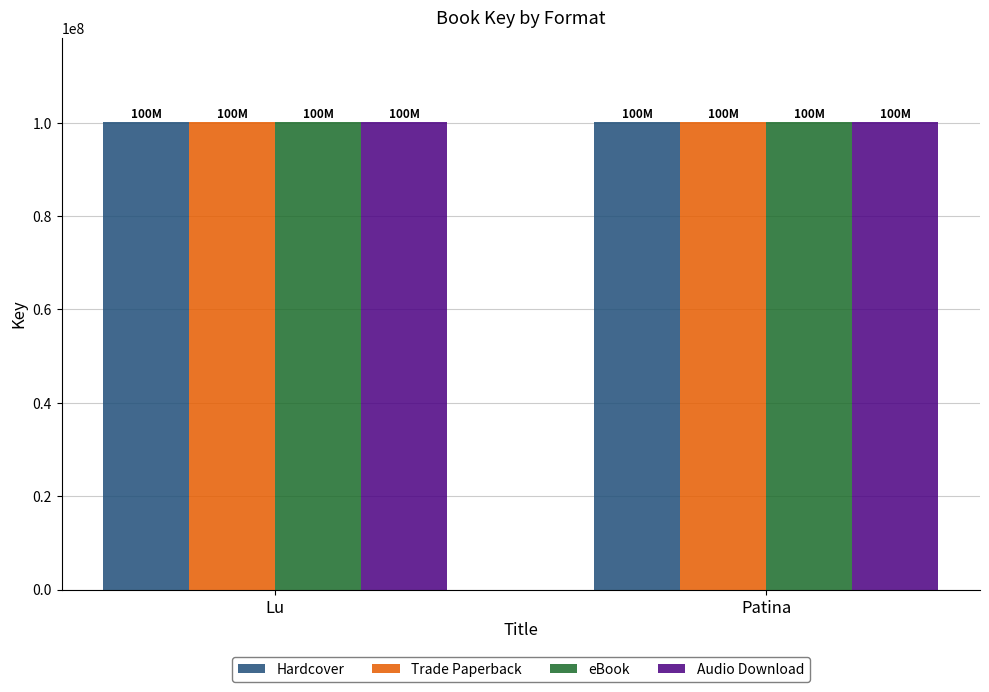

What is the difference between the Hardcover values at Lu and Patina?

55747